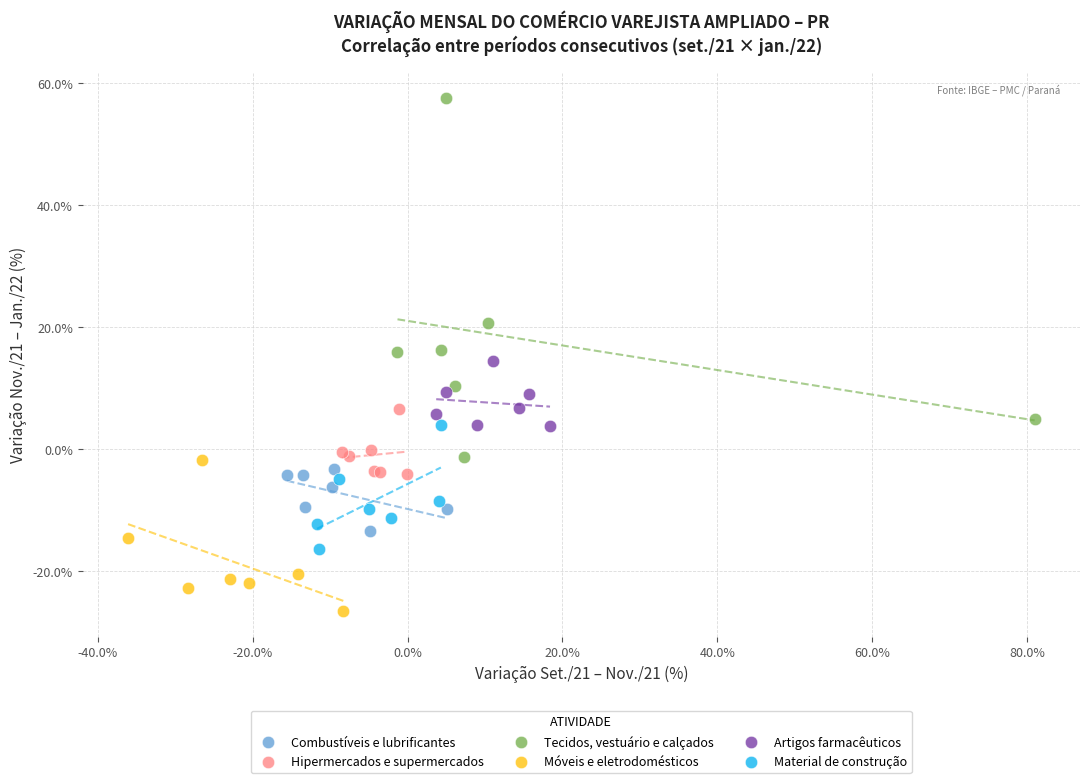

Which series has the largest Y range (max minus min)?

Tecidos, vestuário e calçados